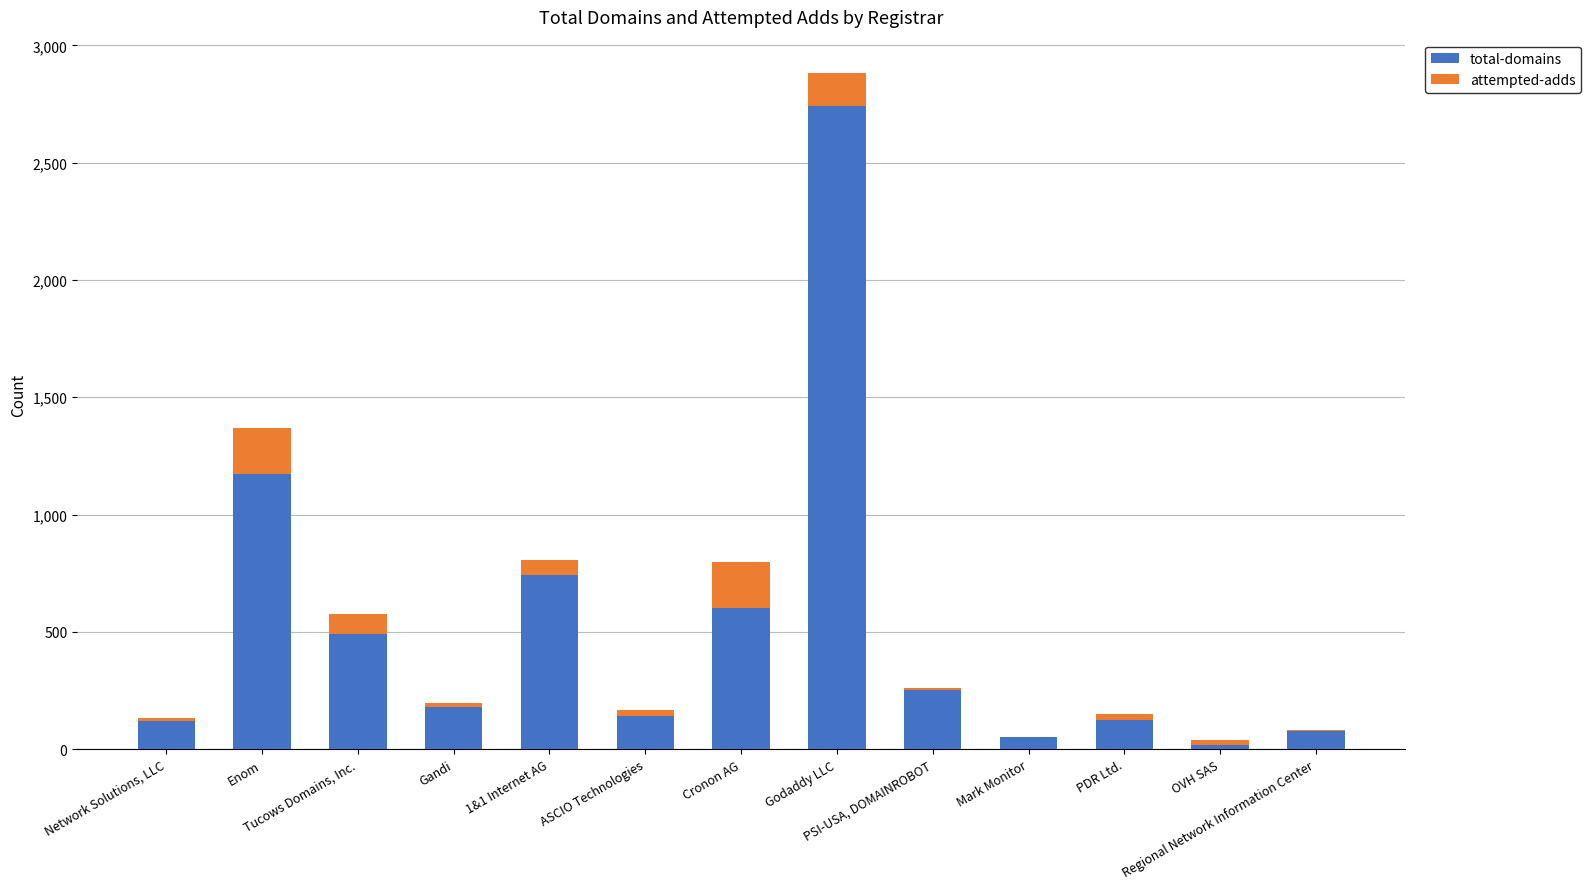

At which label does total-domains first exceed 178?

Enom